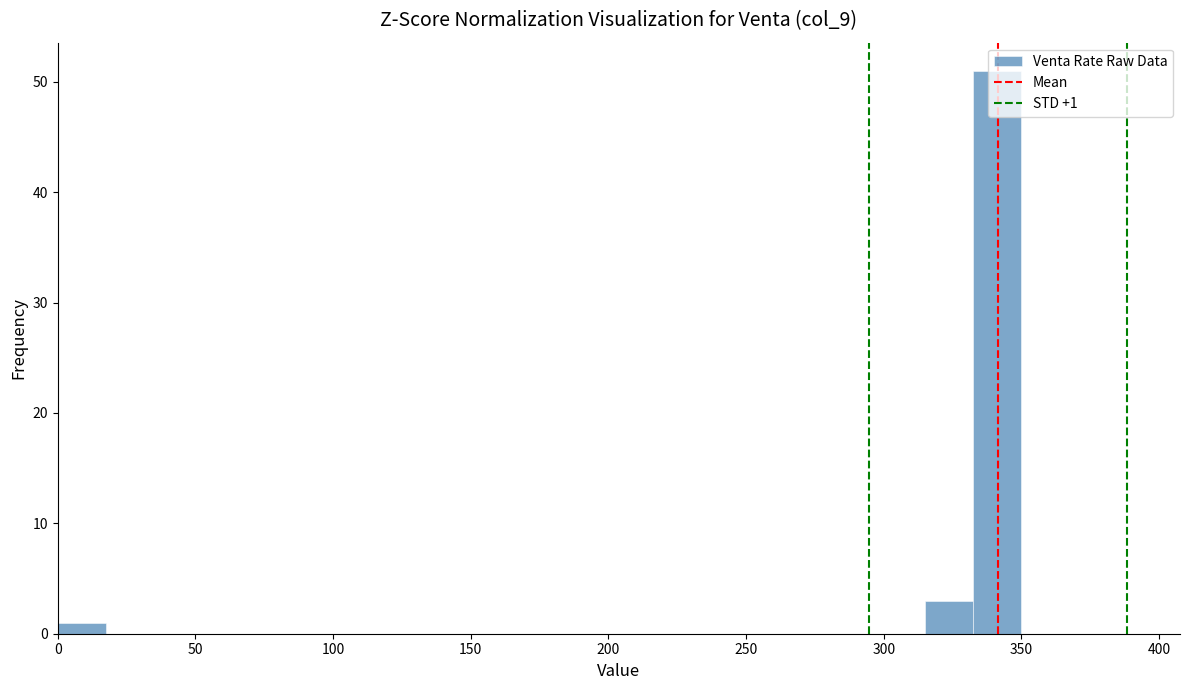

Read against the x-axis, roughly where is the centre of the tallest bar?

340